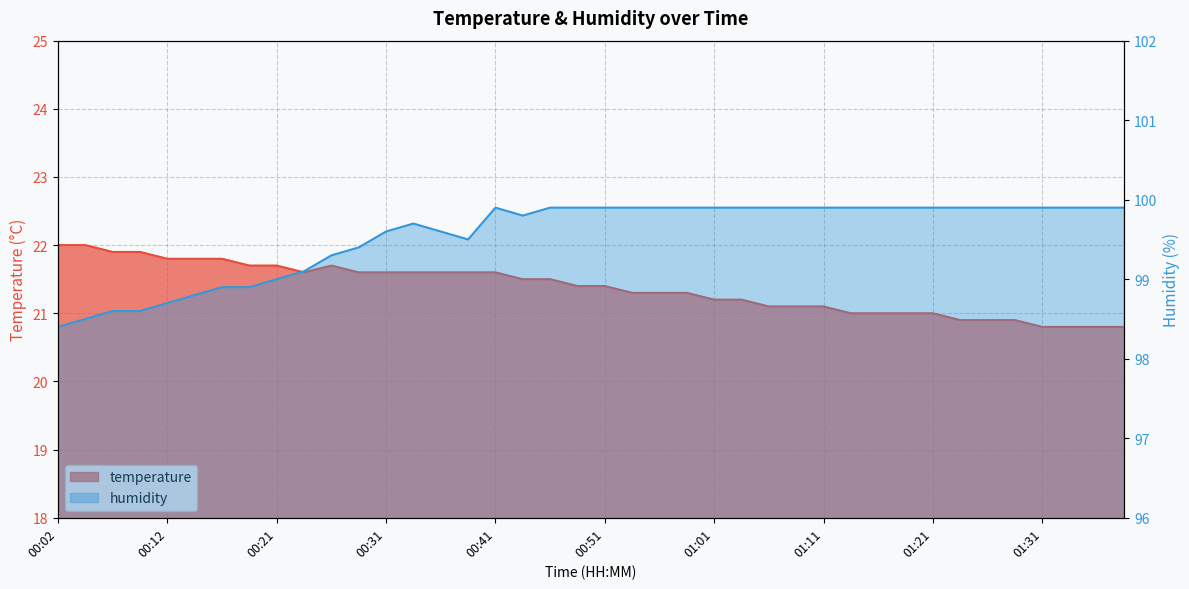

Between 00:54 and 01:13, which series saw the biggest shift?

temperature